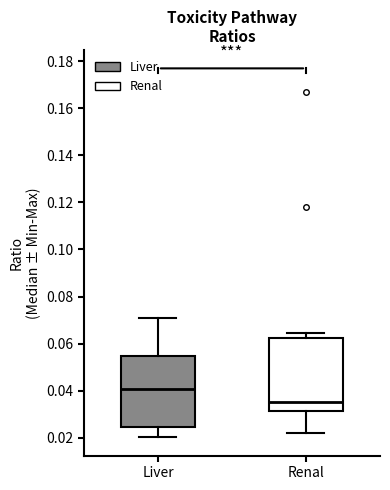

Reading left to right, transcribe this box plot: for each box, give where its median line is, the range the box spans, and where its two whiskers end, as read against the y-axis. The values are not printed on the chart, so give them approximately, as read against the axis.

Liver: median 0.040, box 0.024 to 0.054, whiskers 0.020 to 0.070
Renal: median 0.036, box 0.032 to 0.062, whiskers 0.022 to 0.064